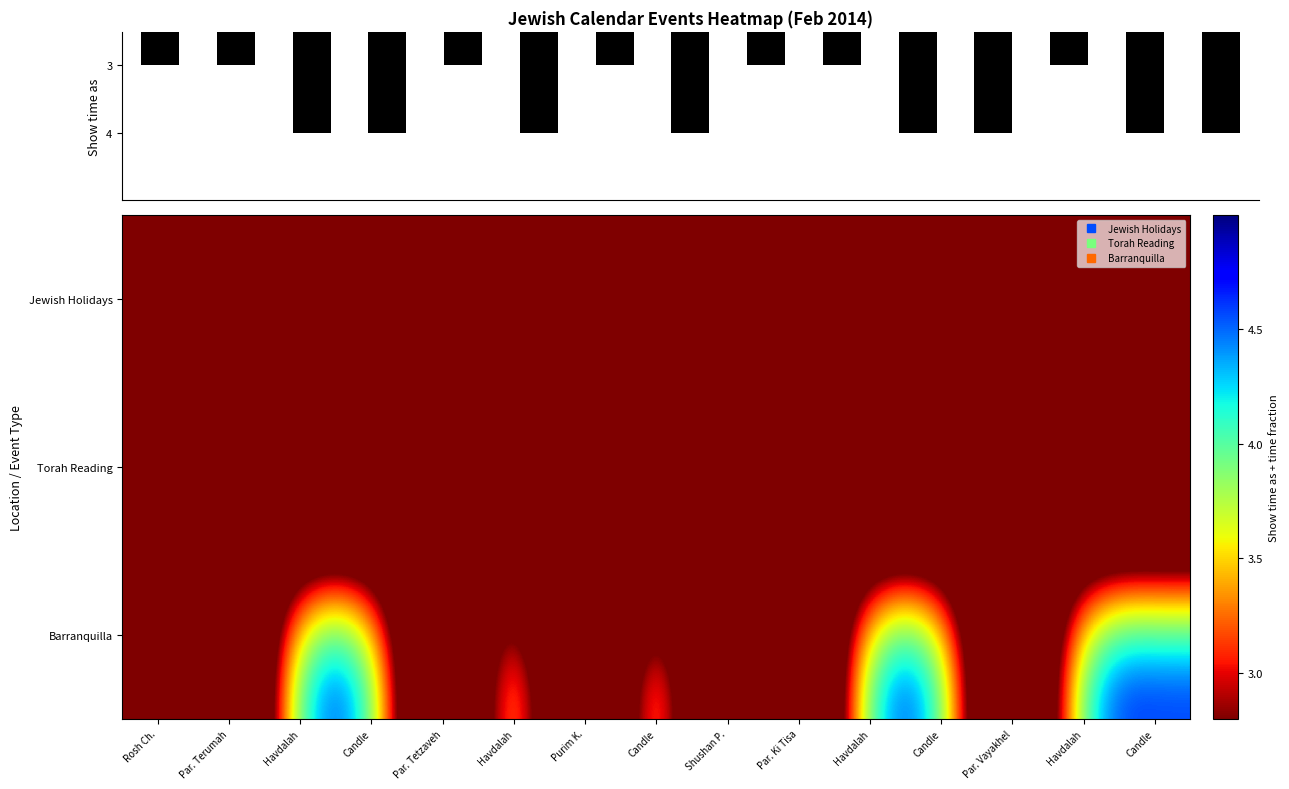

Is it true that Barranquilla equals 6.7 at Candle?

False